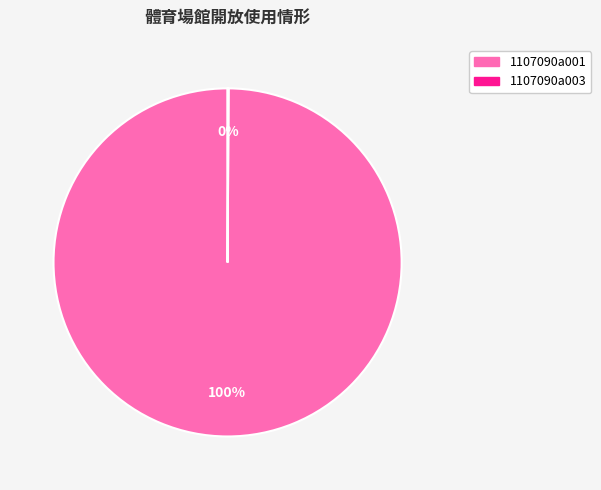

To the nearest percent, what is the difference between the largest and smallest slice percentages?

100%